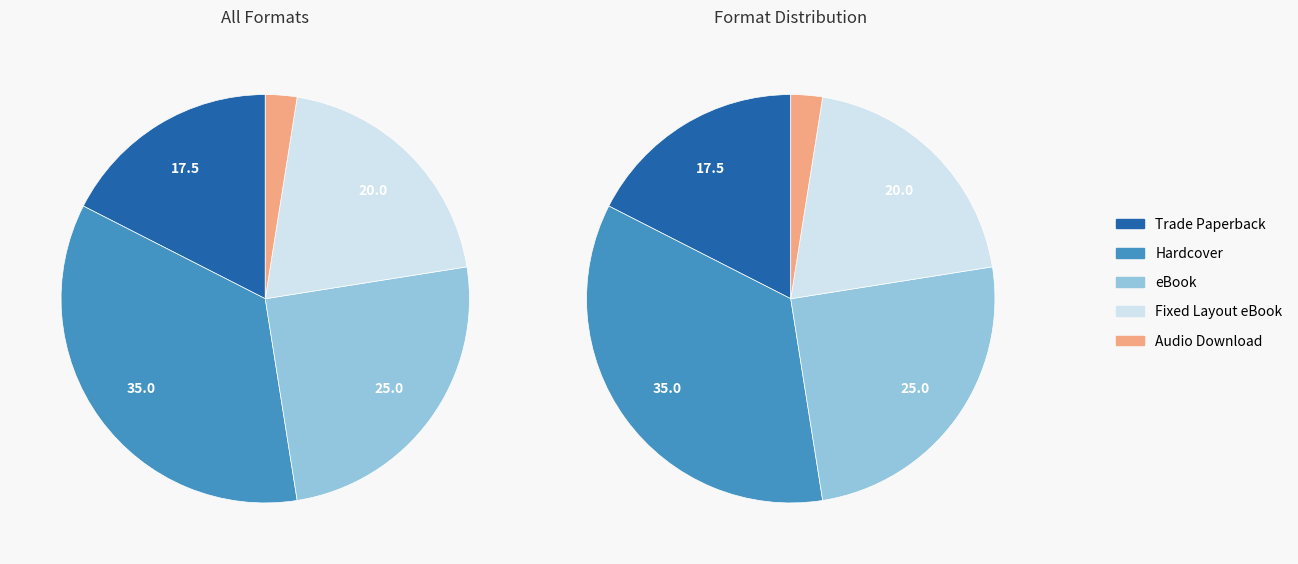

Does Trade Paperback represent more than half of the total?

No